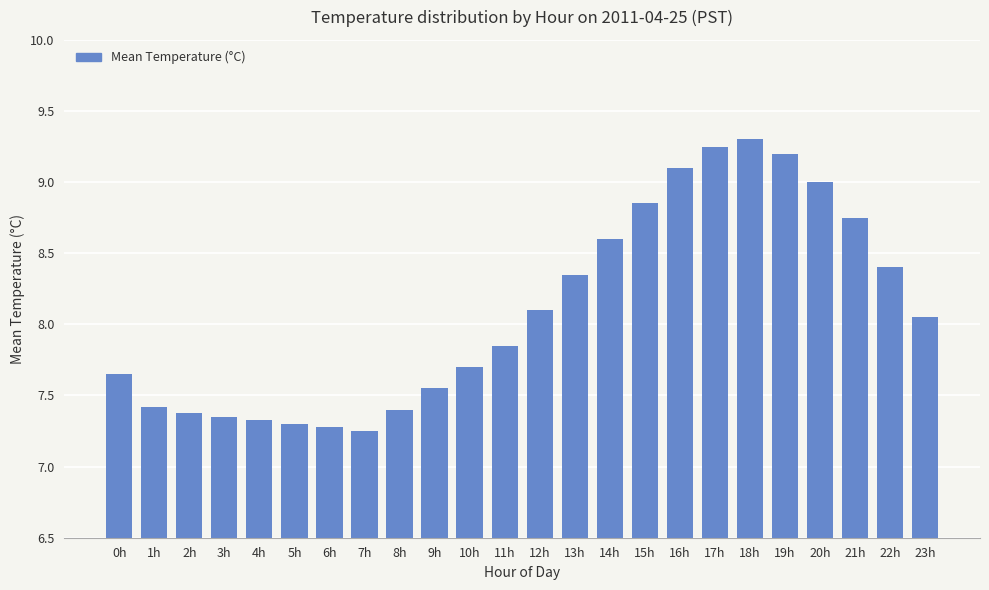

What is the label of the 6th bar from the right?

18h